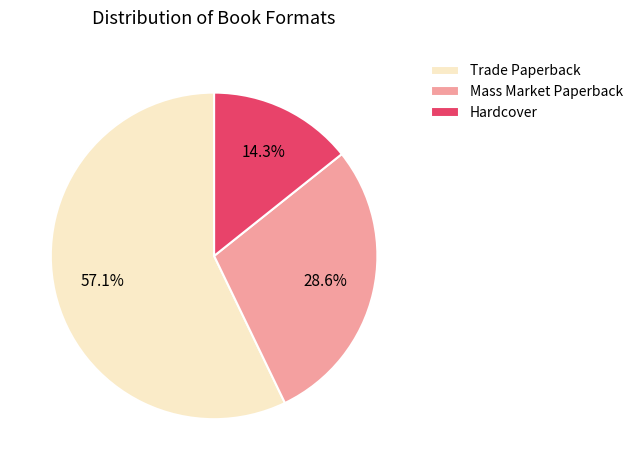

Is there a majority slice in this chart?

Yes